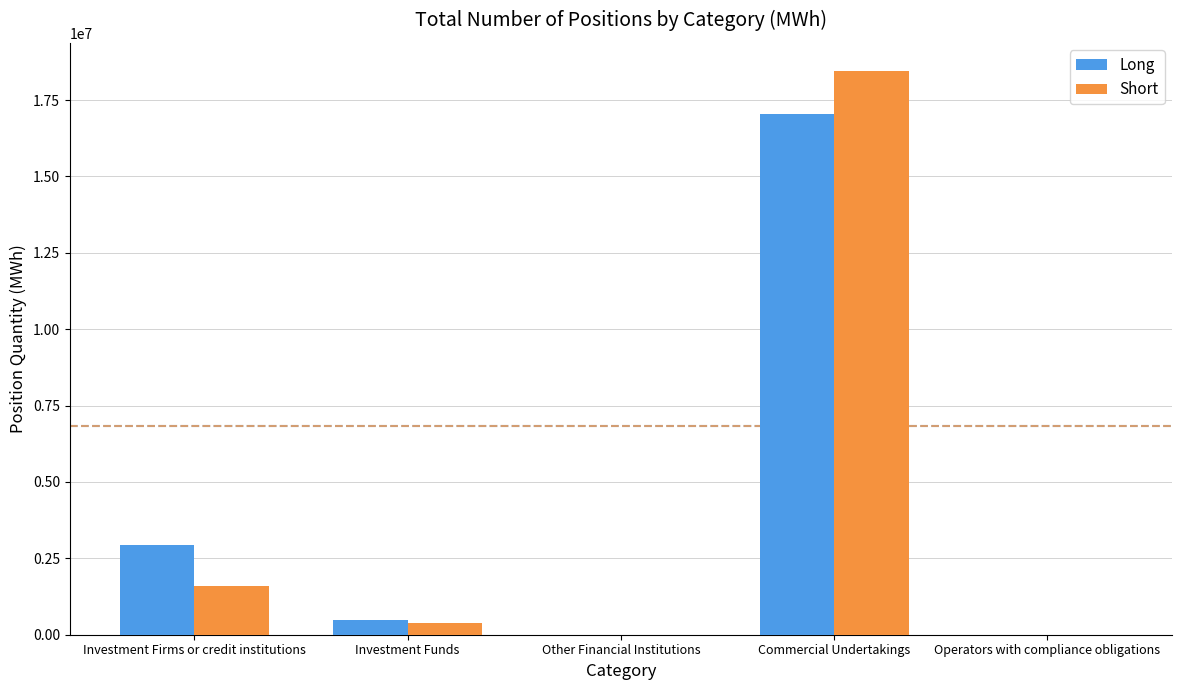

Where does the Short series first go above 397849?

Investment Firms or credit institutions